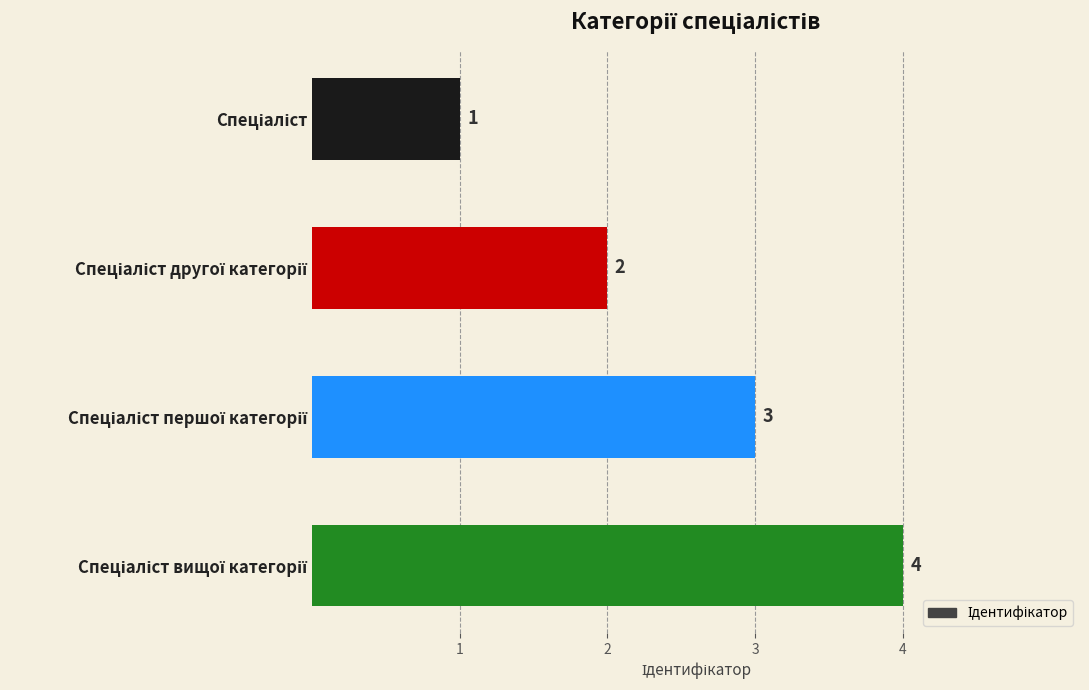

How many distinct data groups are displayed?

1